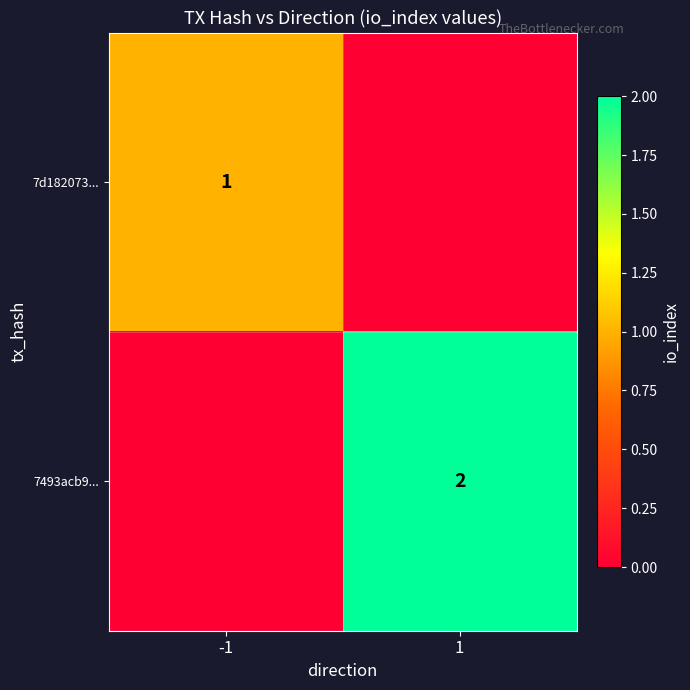

Is the value of 7d182073... at -1 greater than the value of 7493acb9... at 1?

No